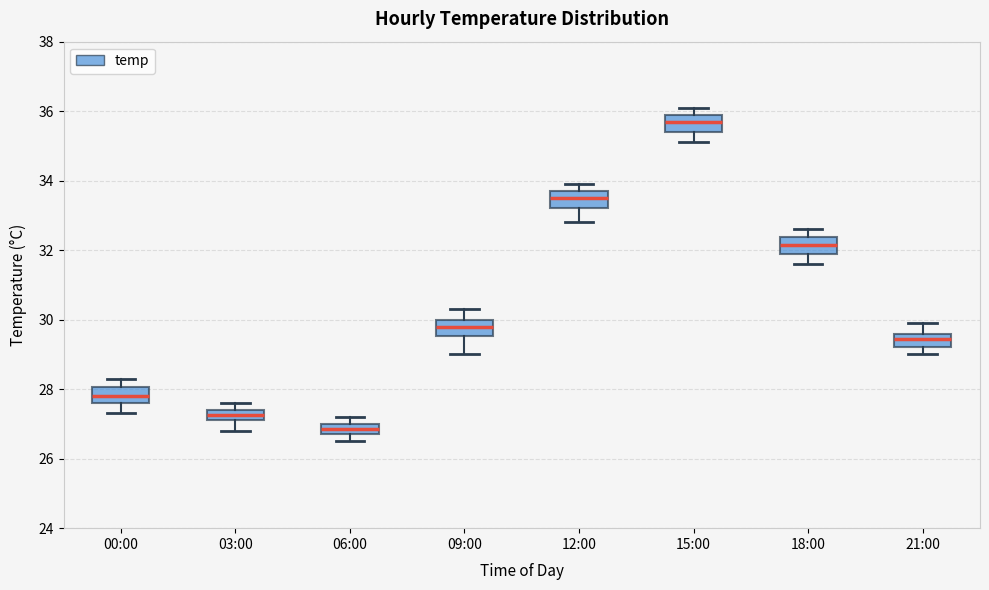

Which box has the highest median line?

15:00